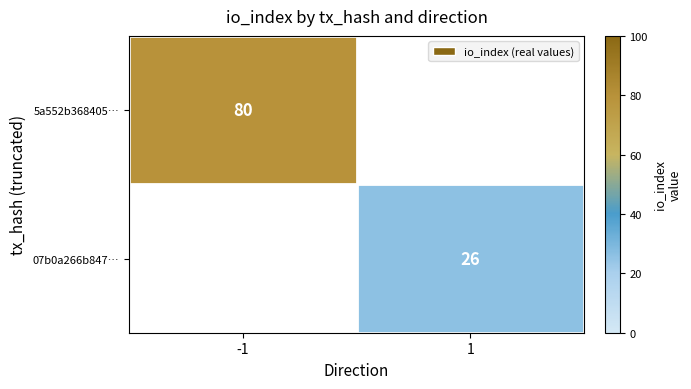

True or false: 07b0a266b847… has a value of 13 at 1.

False